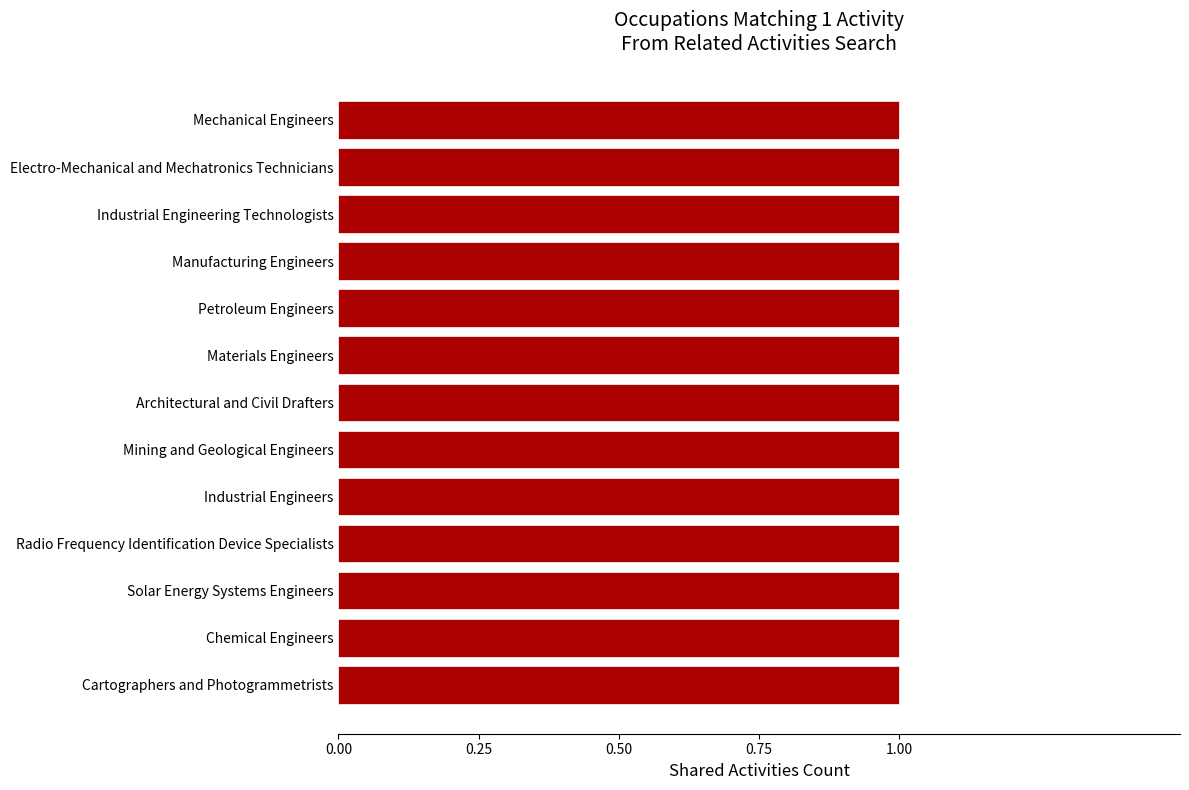

Is it true that Shared Activities equals 1 at Mechanical Engineers?

True